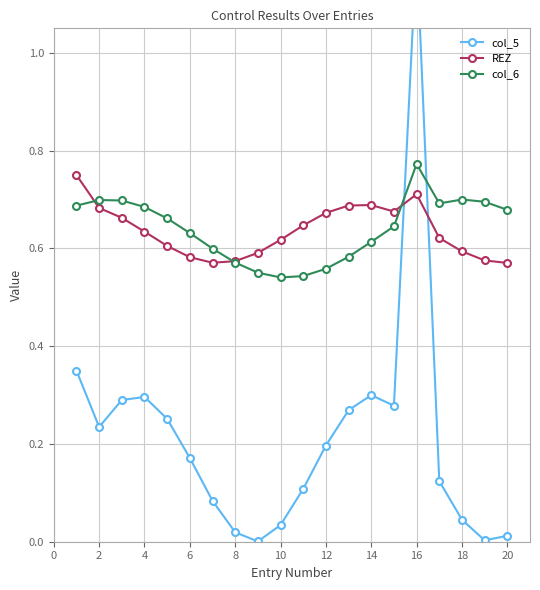

Is the value of REZ at 6 greater than the value of col_6 at 16?

No